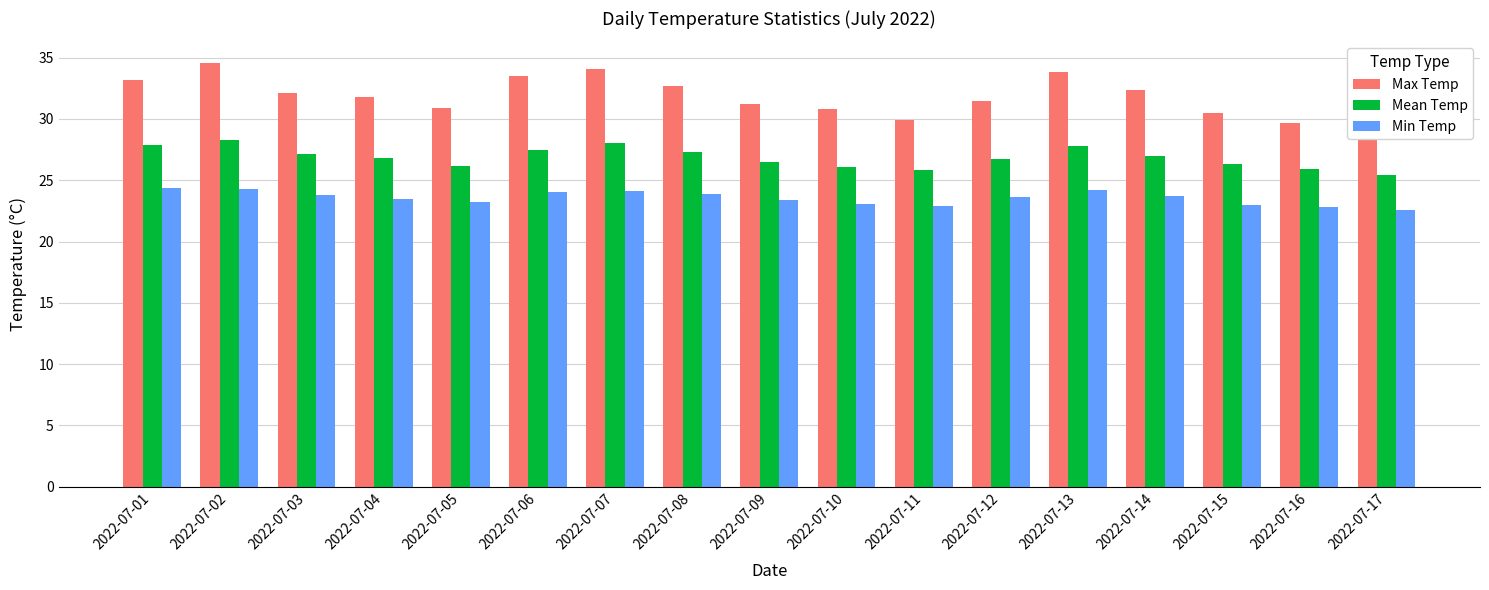

What are all the series names shown in the legend?

Max Temp, Mean Temp, Min Temp